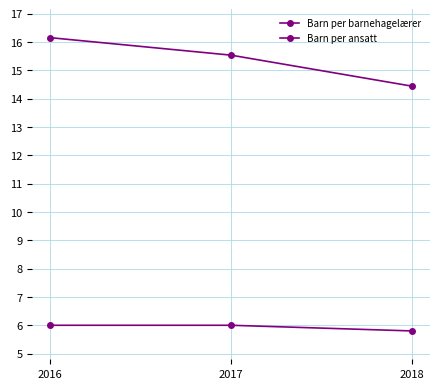

Which series has the largest total across all categories?

Barn per barnehagelærer